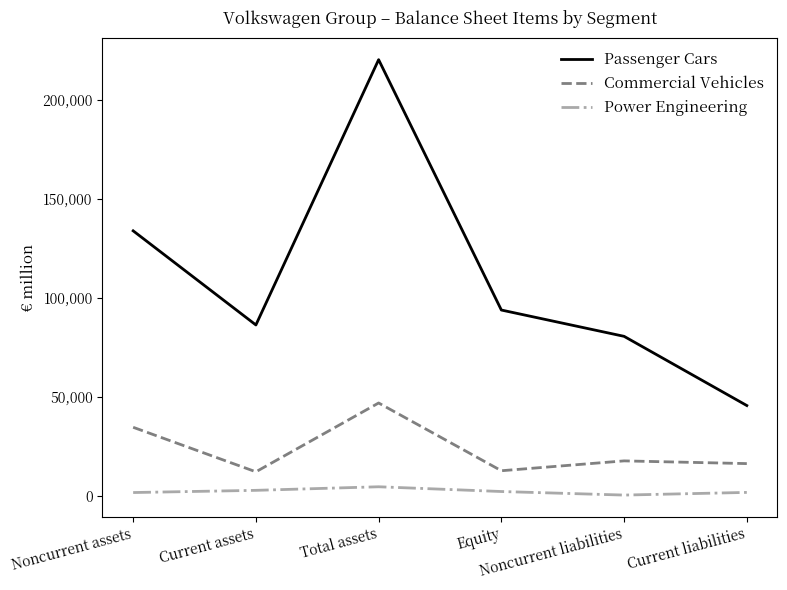

True or false: Commercial Vehicles has more than 2 points higher than both neighbors.

False